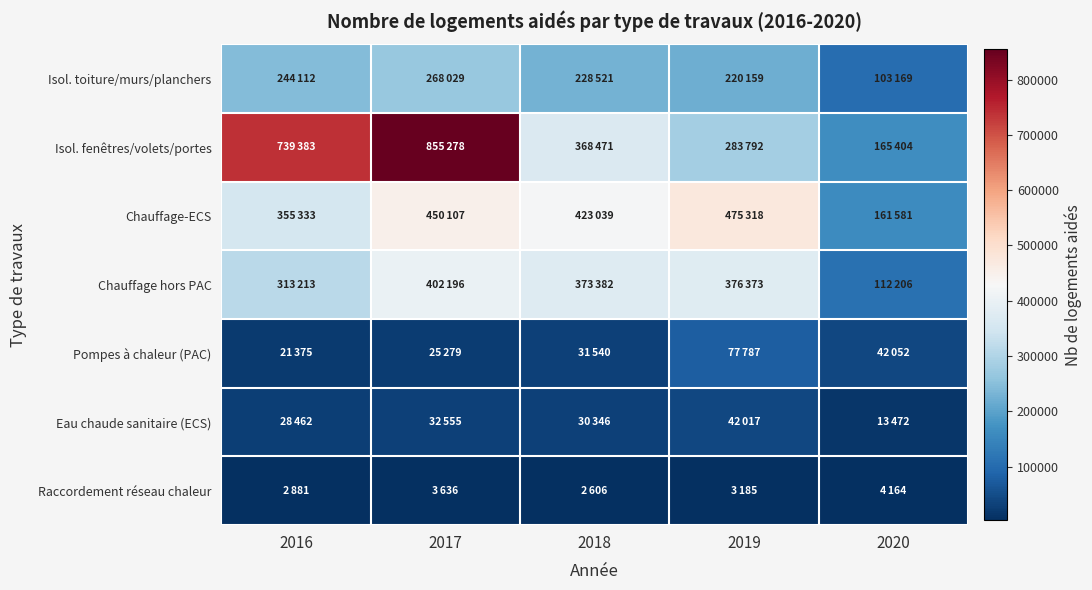

Which series changed the most between 2016 and 2017?

Isol. fenêtres/volets/portes